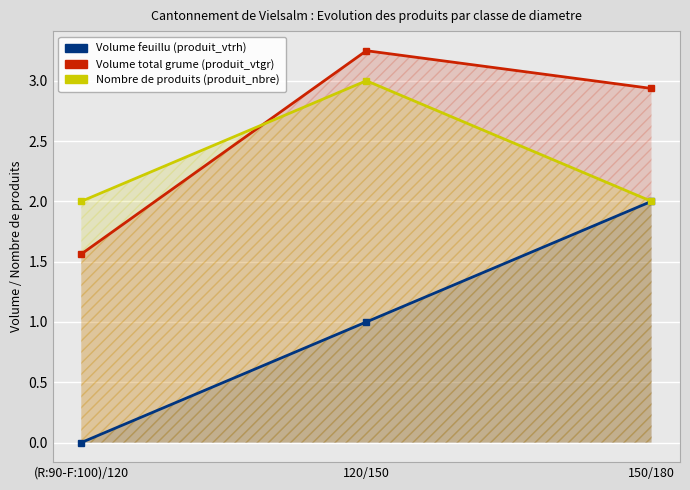

What is the approximate value of produit_vtrh at 150/180?

2.0